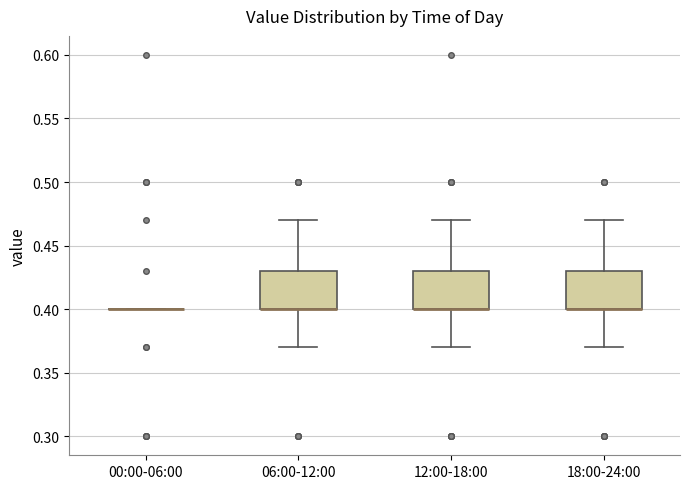

Reading left to right, transcribe this box plot: for each box, give where its median line is, the range the box spans, and where its two whiskers end, as read against the y-axis. The values are not printed on the chart, so give them approximately, as read against the axis.

00:00-06:00: box collapsed to a line at 0.40, whiskers 0.40 to 0.40
06:00-12:00: median 0.40 (drawn on the box's lower edge), box 0.40 to 0.43, whiskers 0.37 to 0.47
12:00-18:00: median 0.40 (drawn on the box's lower edge), box 0.40 to 0.43, whiskers 0.37 to 0.47
18:00-24:00: median 0.40 (drawn on the box's lower edge), box 0.40 to 0.43, whiskers 0.37 to 0.47